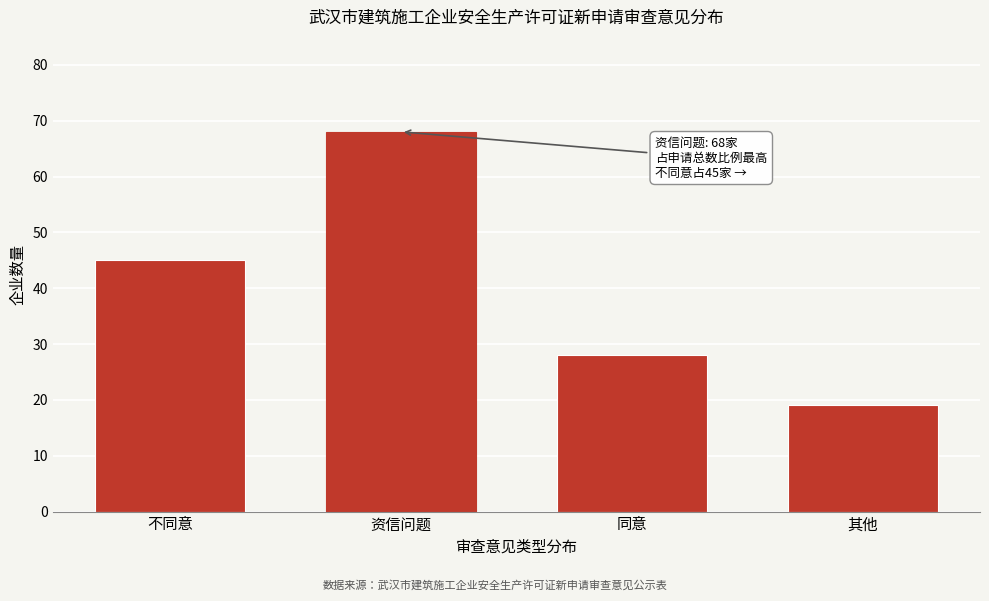

Reading right to left, list all the values displayed in this chart.

19	28	68	45